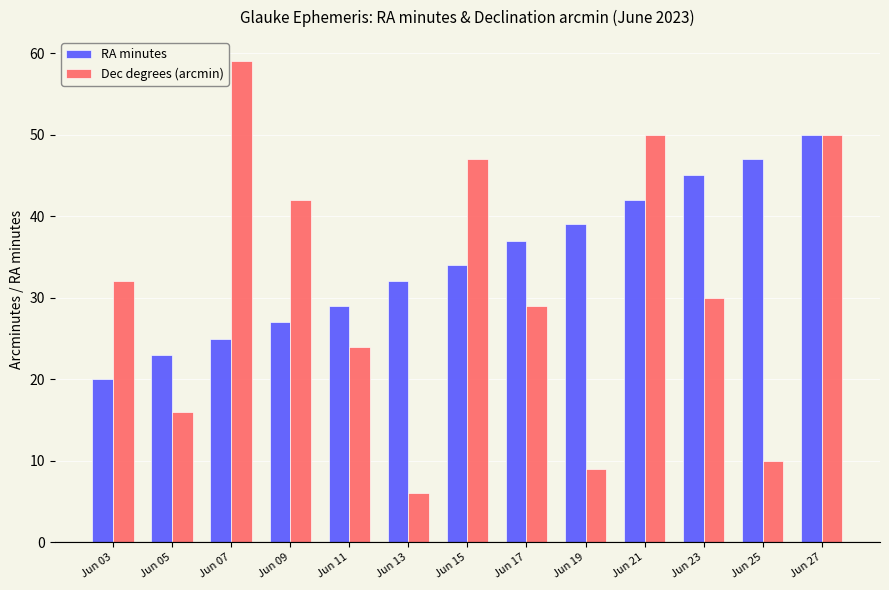

What value does the Dec degrees (arcmin) series have at Jun 15, to the nearest 10?

50